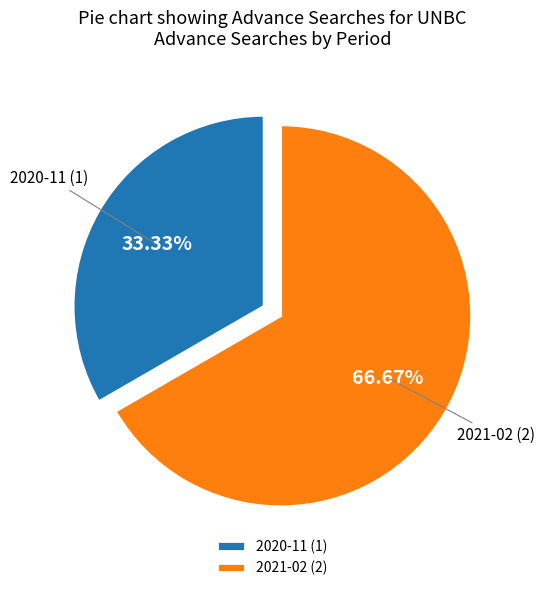

What is the smallest slice in the pie chart?

2020-11 (1)